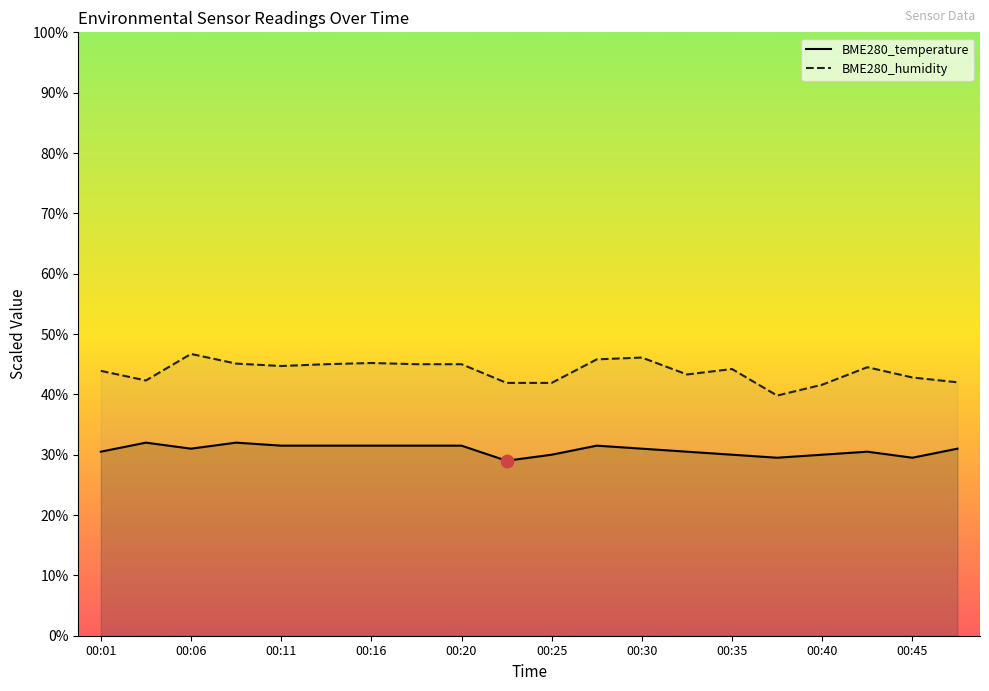

True or false: BME280_humidity and BME280_temperature intersect in this chart.

False